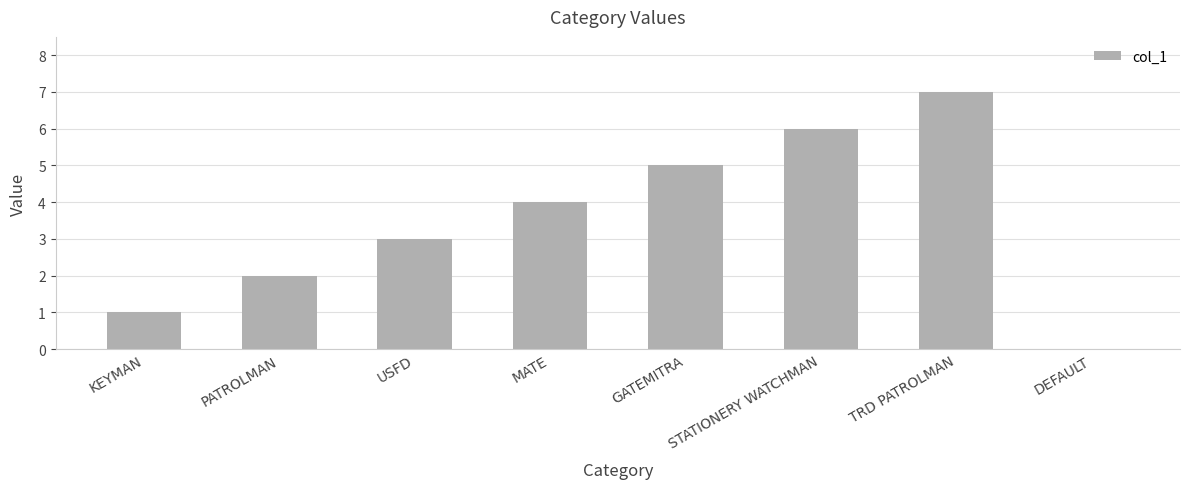

The value at GATEMITRA is 5. True or false?

True